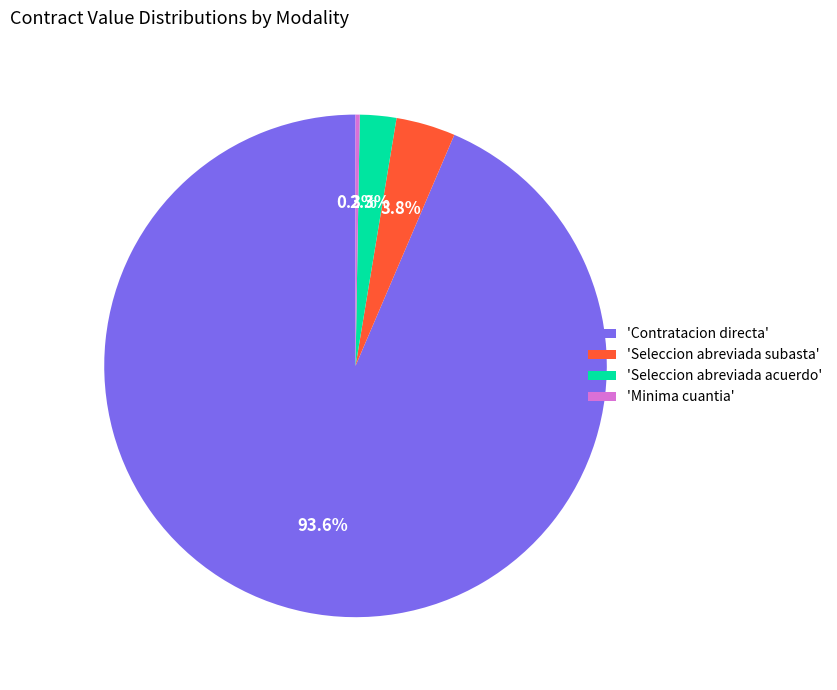

What portion of the pie excludes 'Seleccion abreviada acuerdo'?

97.7%